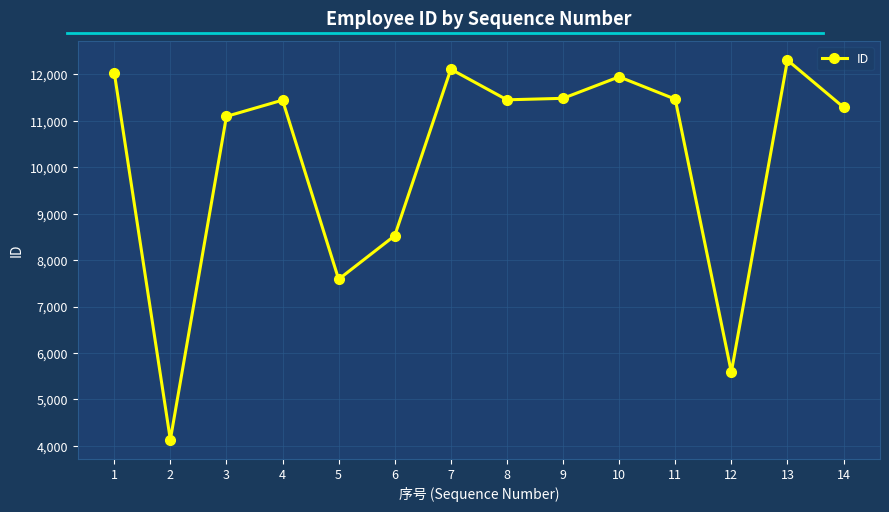

True or false: the data shows 4133 at 2.

True